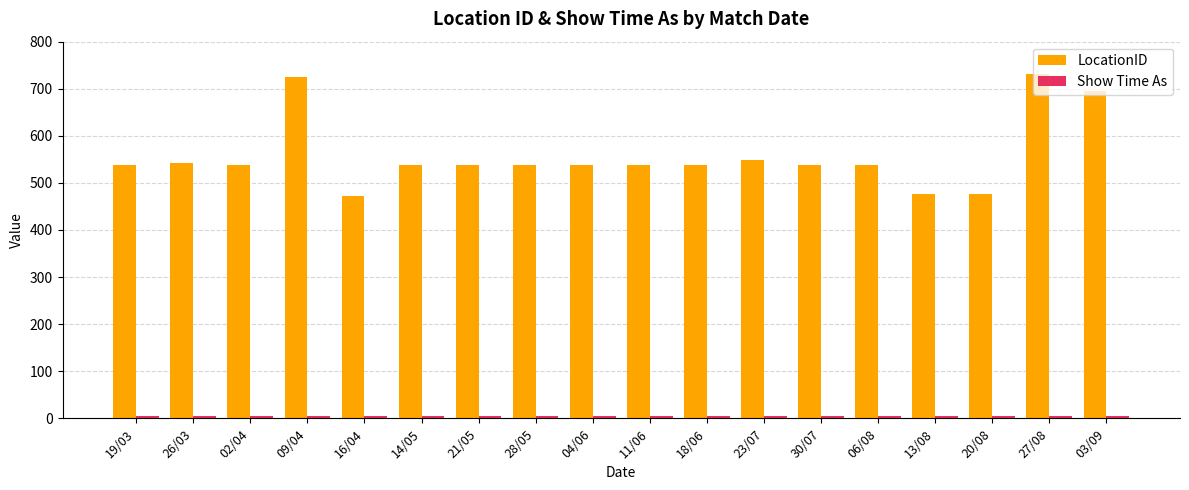

What is the greatest value displayed?

732